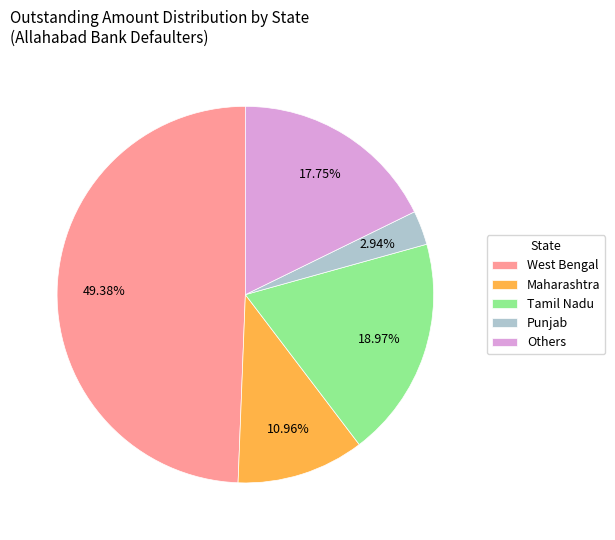

To the nearest percent, what is the difference between the largest and smallest slice percentages?

46%